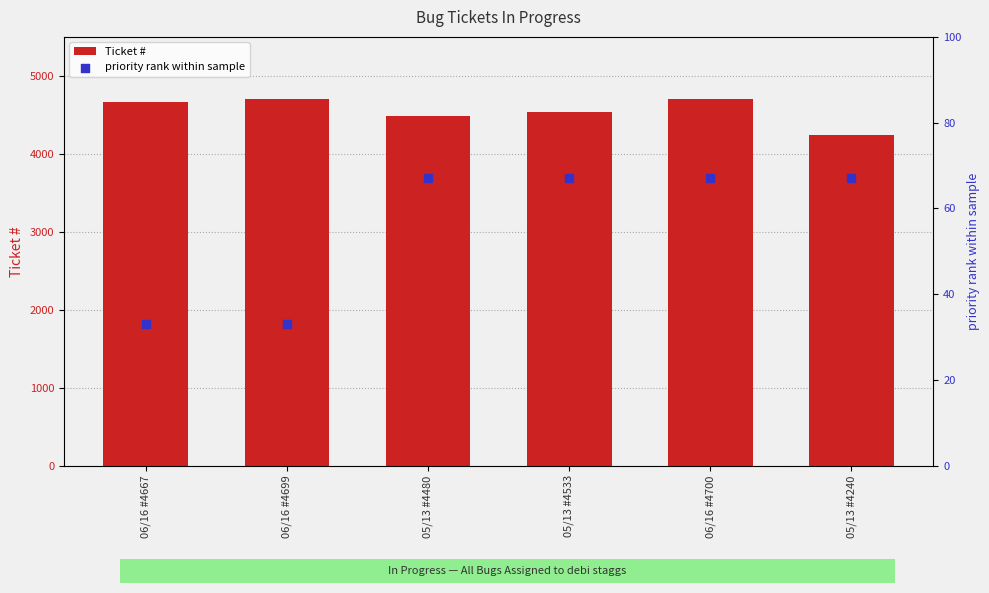

Which series contains the highest Y value?

Ticket #